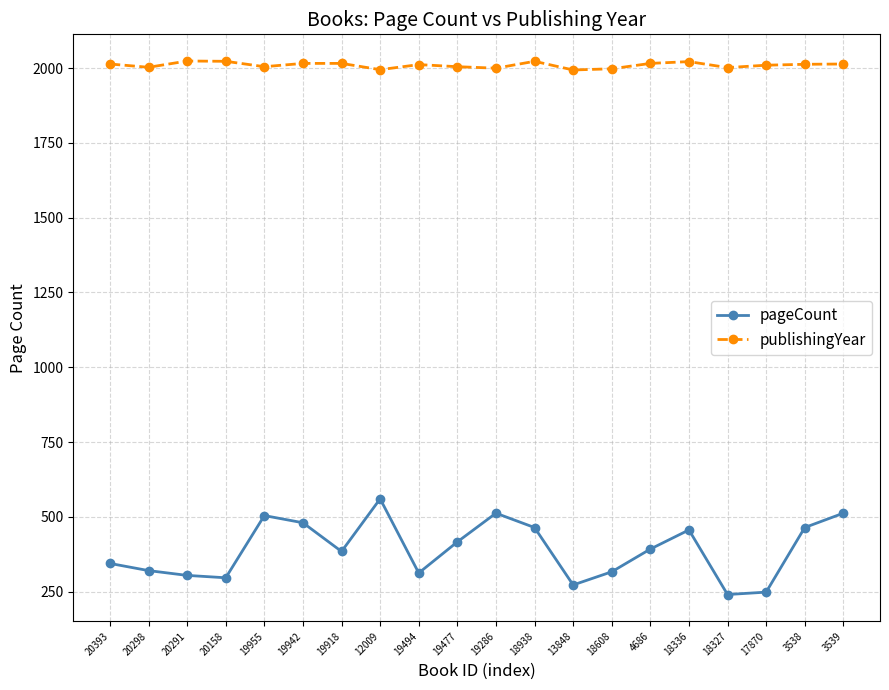

At which label does pageCount reach its peak?

12009